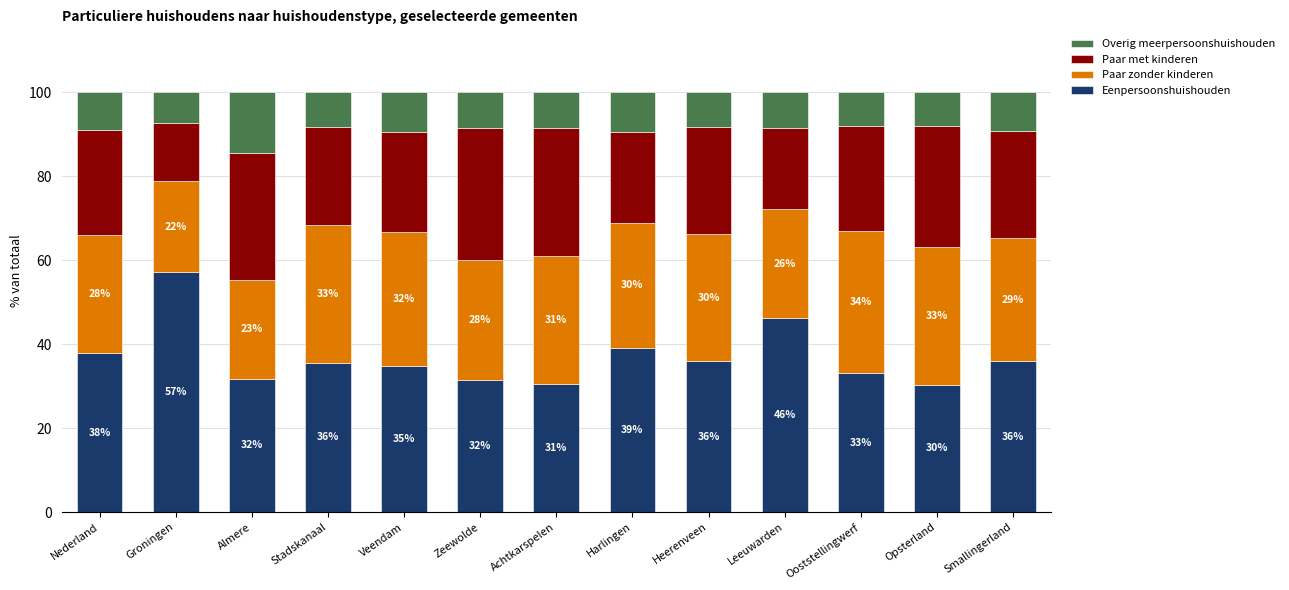

What are all the series names shown in the legend?

Overig meerpersoonshuishouden, Paar met kinderen, Paar zonder kinderen, Eenpersoonshuishouden